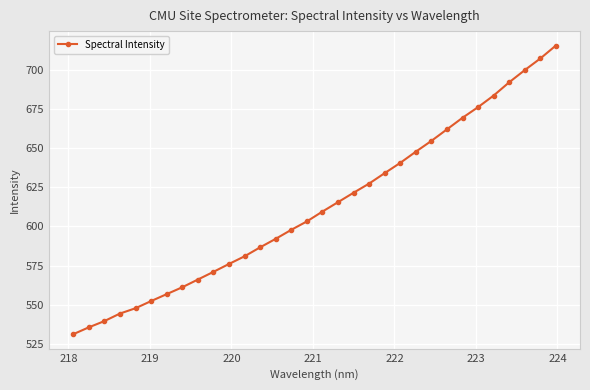

What is the minimum value shown in the chart?

531.1